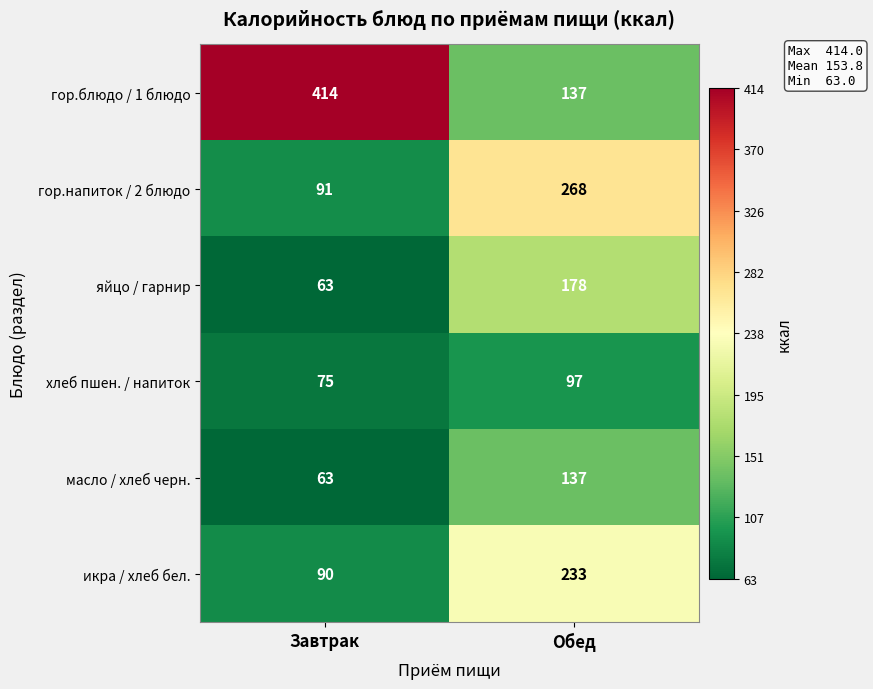

What is the difference between the яйцо / гарнир values at Завтрак and Обед?

115